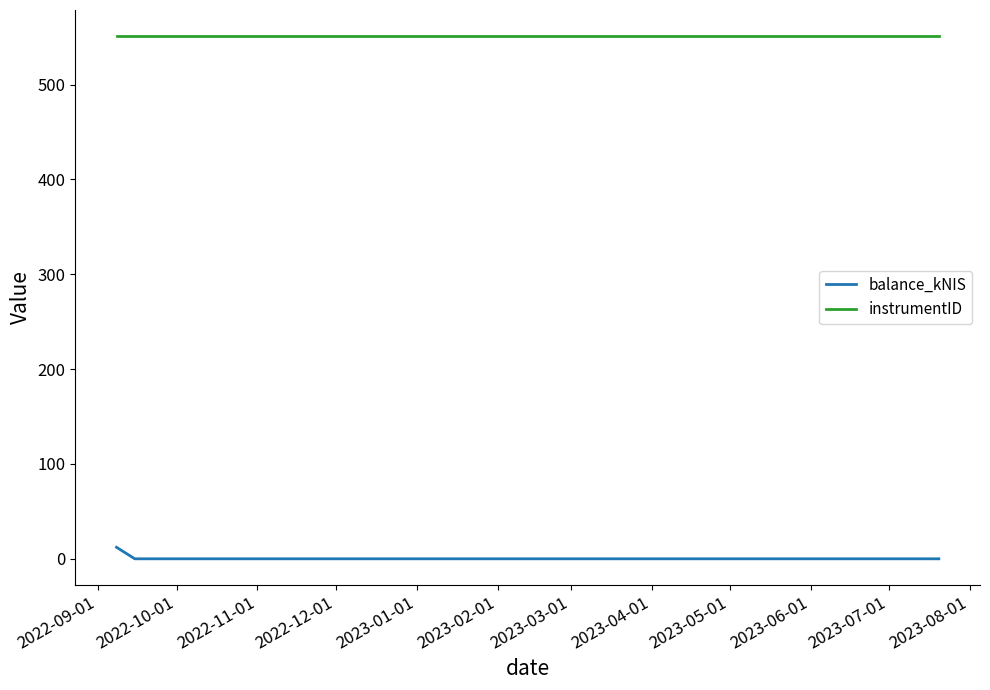

What is the sum of all instrumentID values?

1653.0